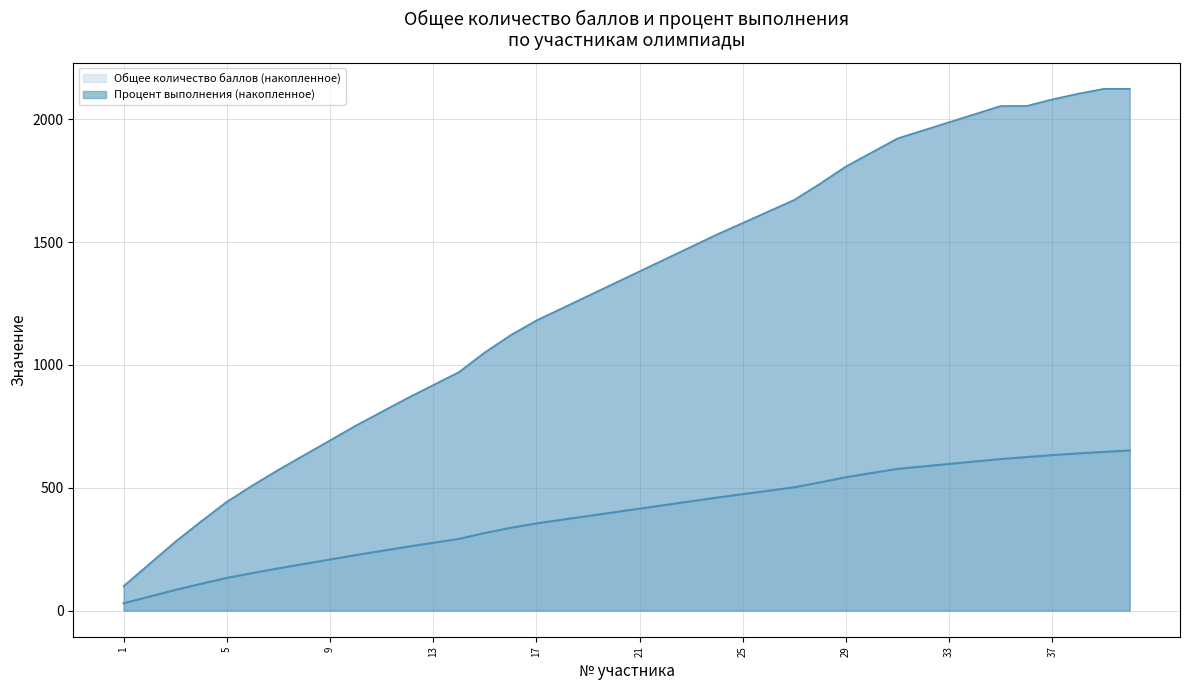

True or false: Общее количество баллов (накопленное) has a value of 95 at 33.

False